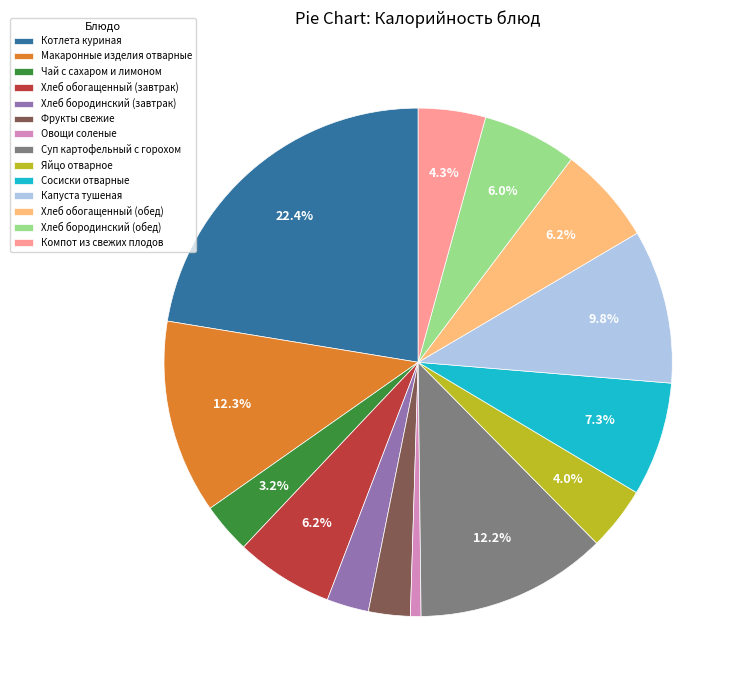

How many slices are in this pie chart?

14